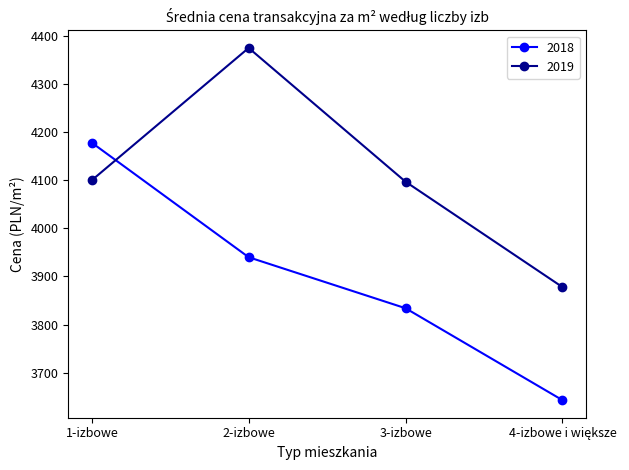

Rank the series at 3-izbowe from highest to lowest value.

2019, 2018